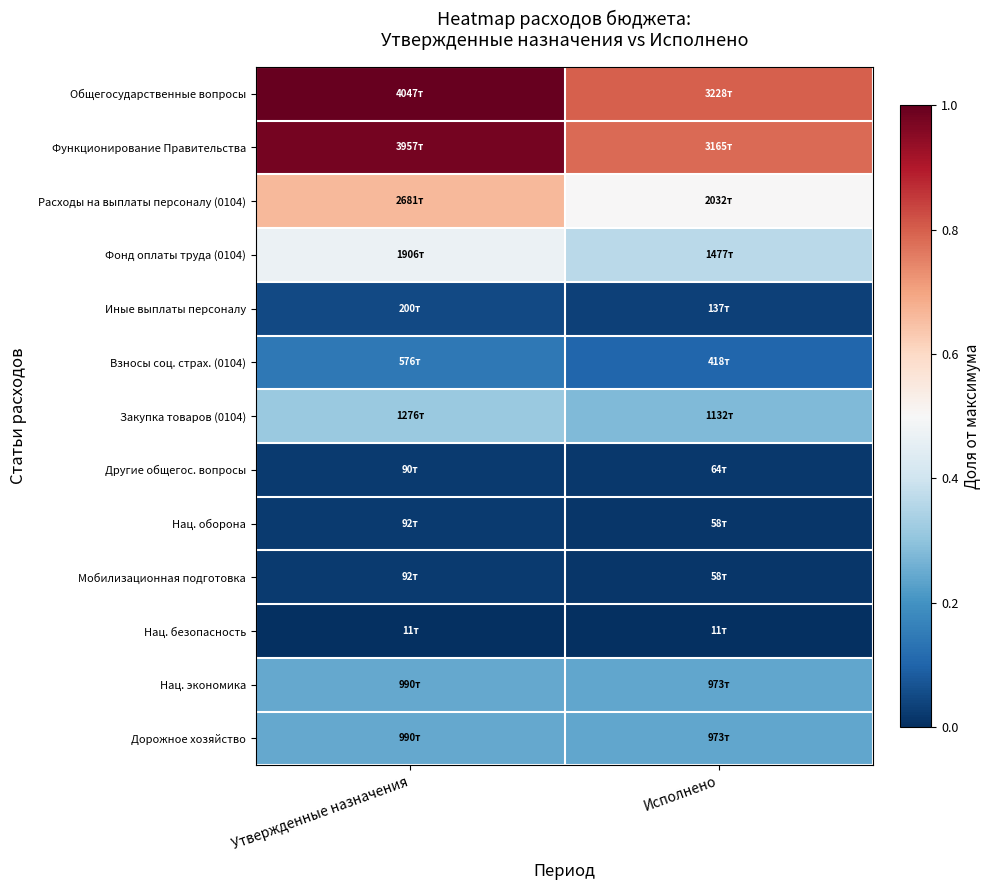

Which series has the widest spread of values?

Общегосударственные вопросы